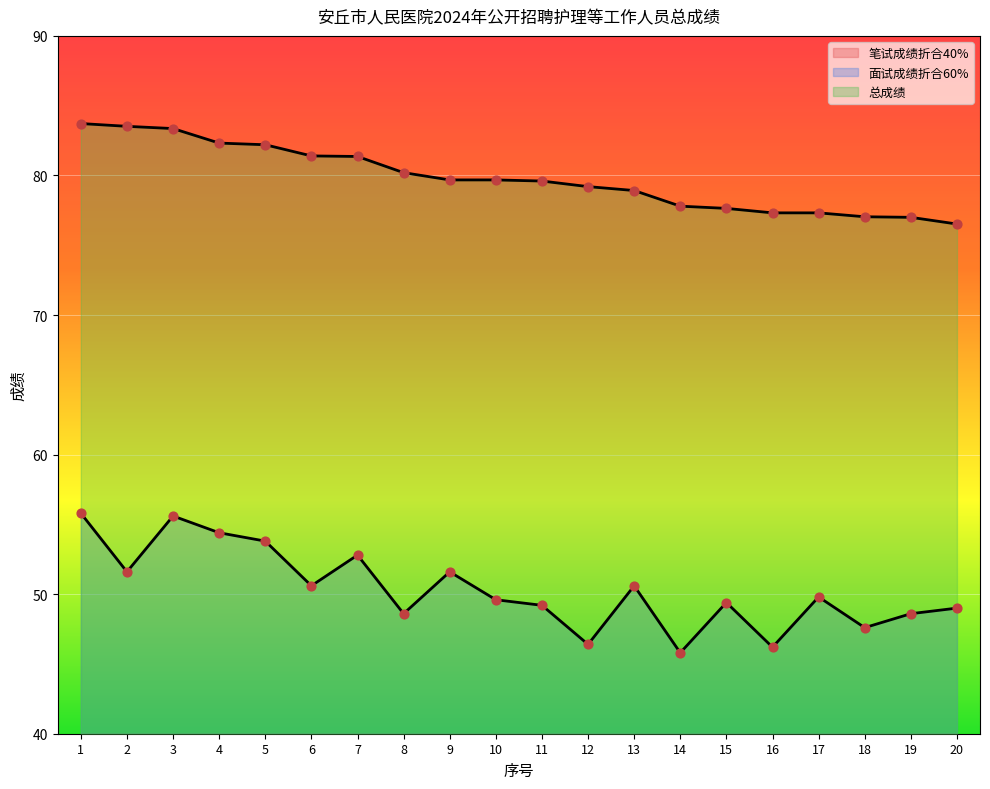

Which series contains the highest Y value?

总成绩